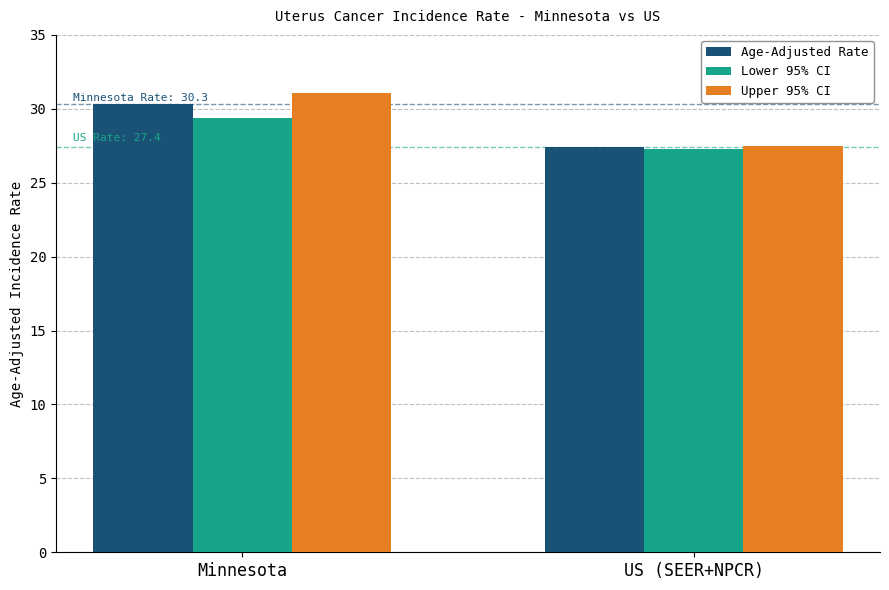

Reading left to right, list all the values displayed in this chart.

Age-Adjusted Rate: 30.3	27.4
Lower 95% CI: 29.4	27.3
Upper 95% CI: 31.1	27.5